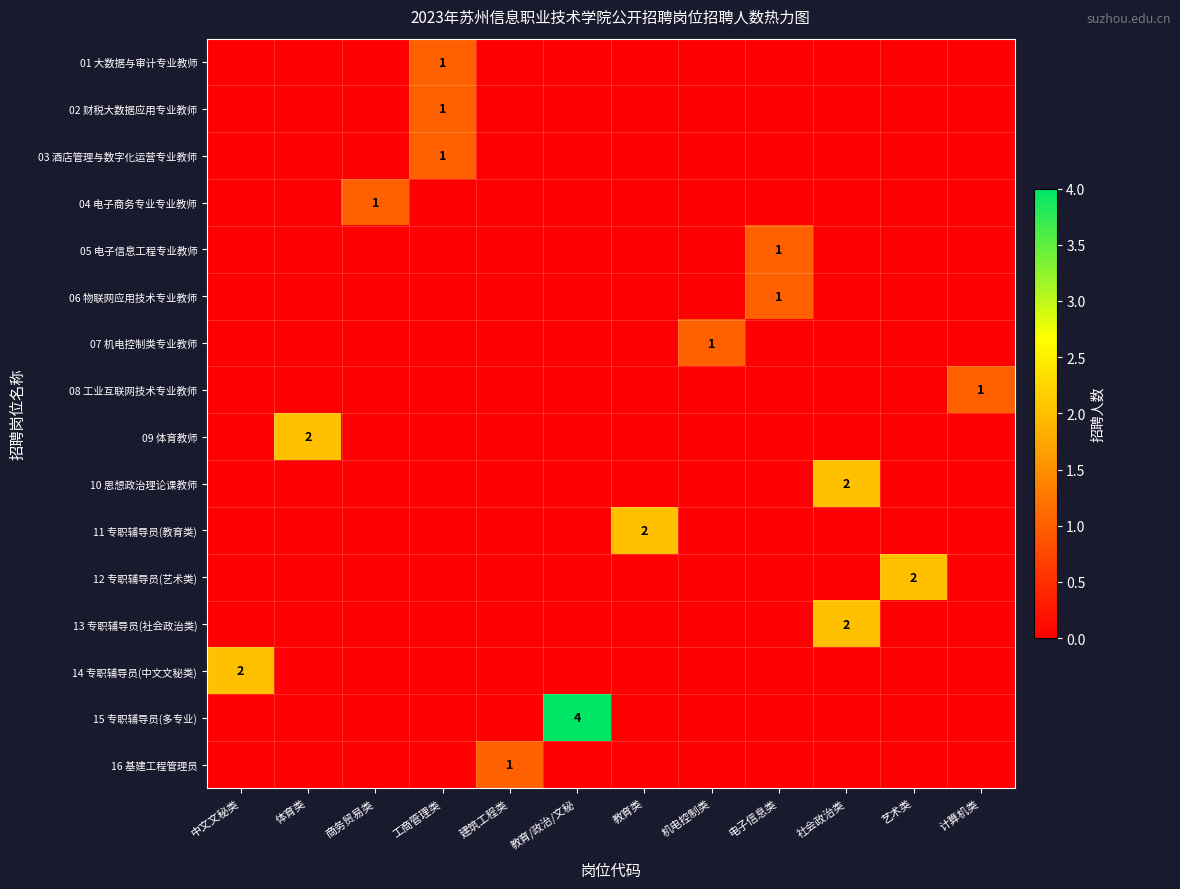

At which category is the sum across all series the highest?

教育/政治/文秘